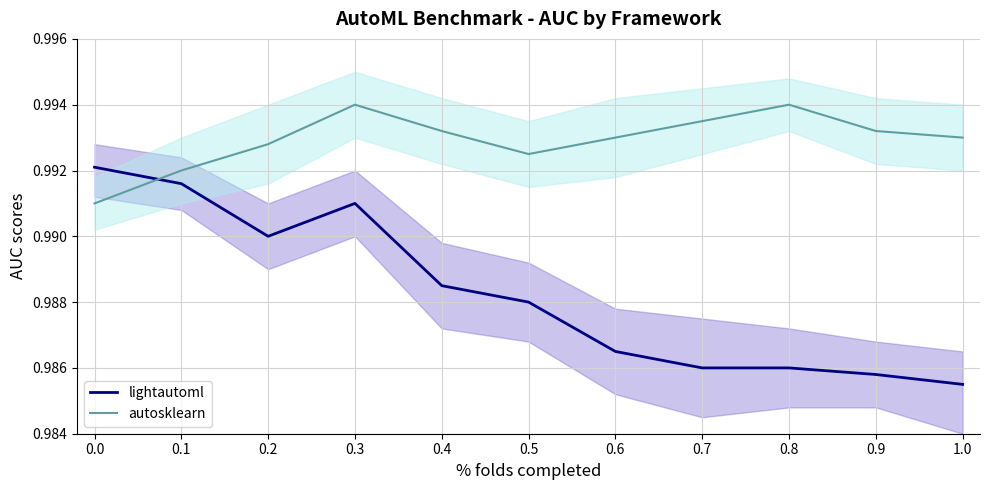

Is this an area chart (filled region under the line)?

No